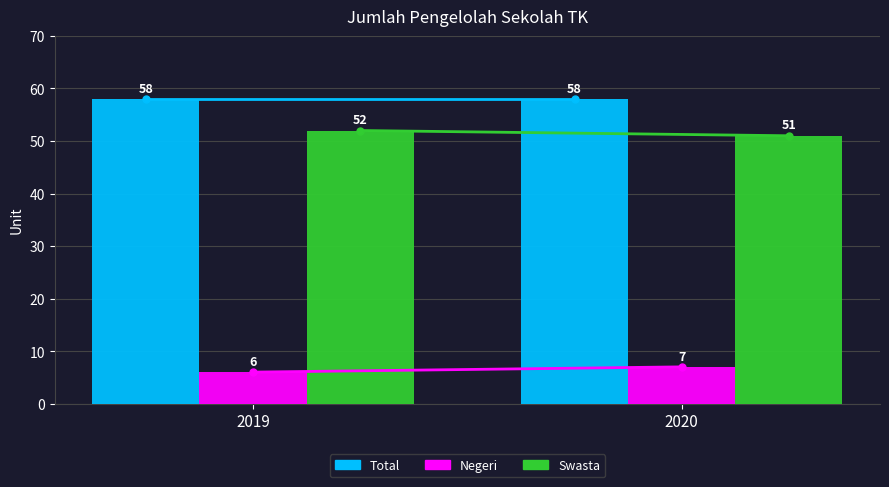

Rank the series by their maximum value, from lowest to highest.

Negeri, Swasta, Total